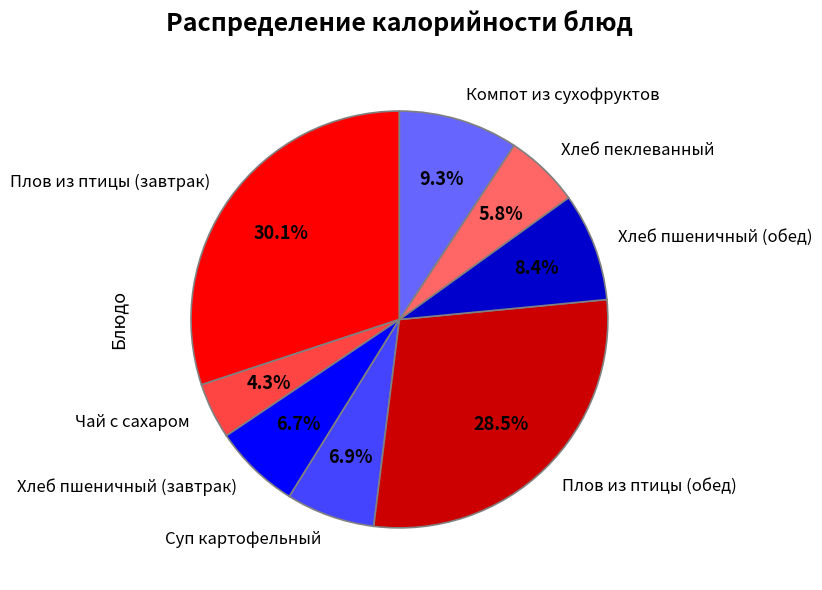

Is Компот из сухофруктов the majority of the pie?

No